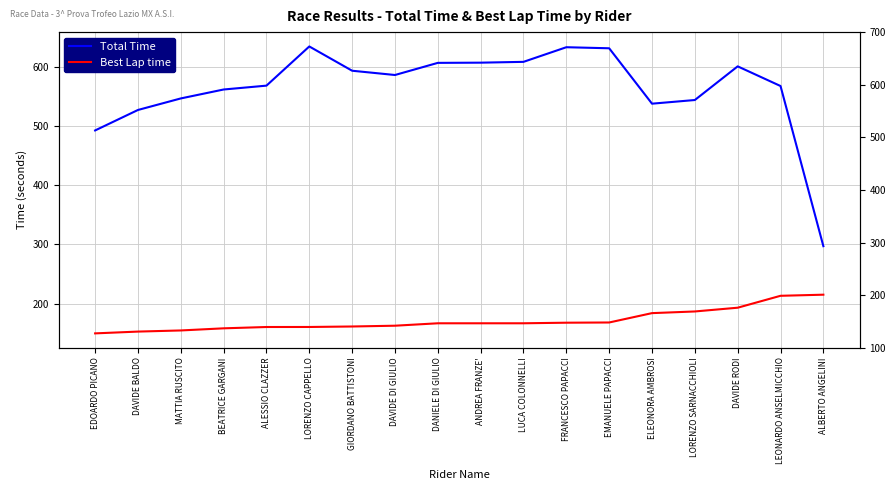

Rank the series by their average value, from lowest to highest.

Best Lap time, Total Time